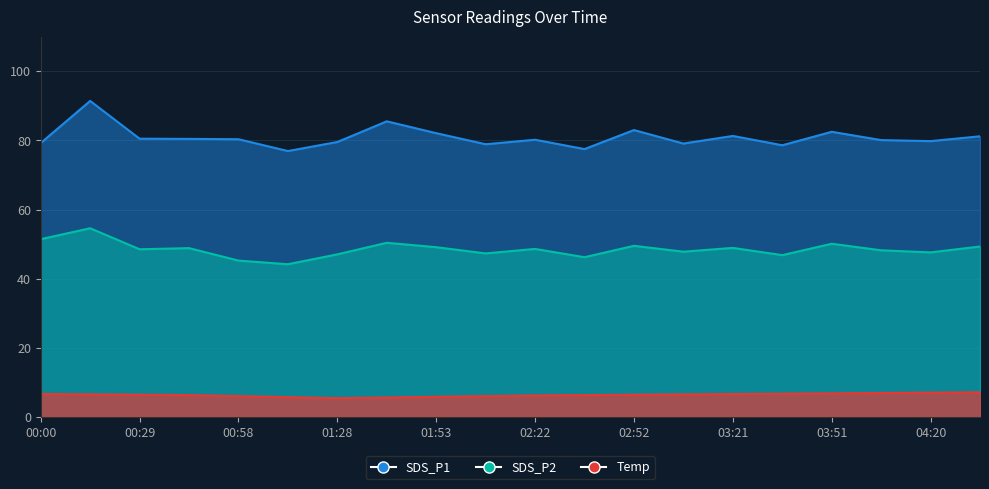

Where does the Temp series first go above 6?

00:00